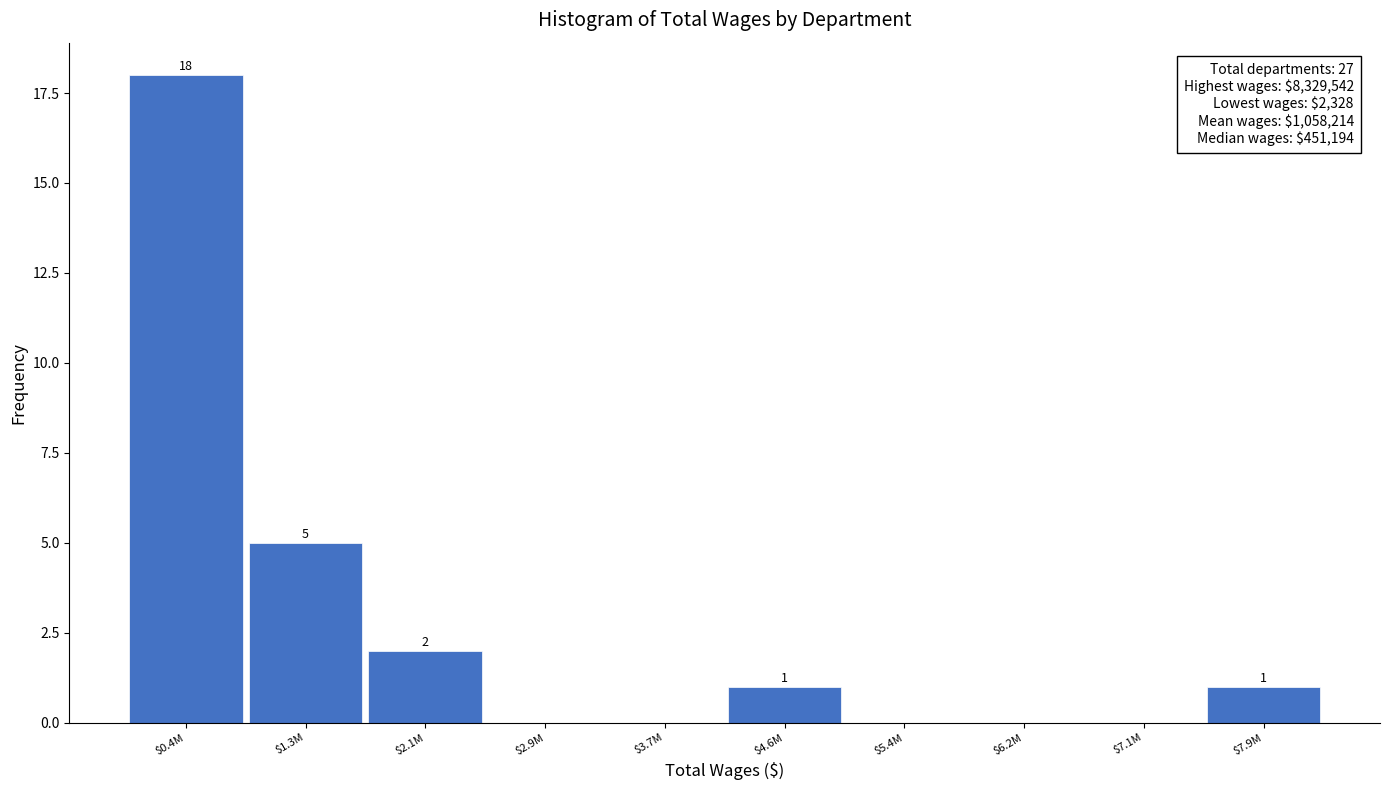

At which label is the value closest to 9?

$1.3M